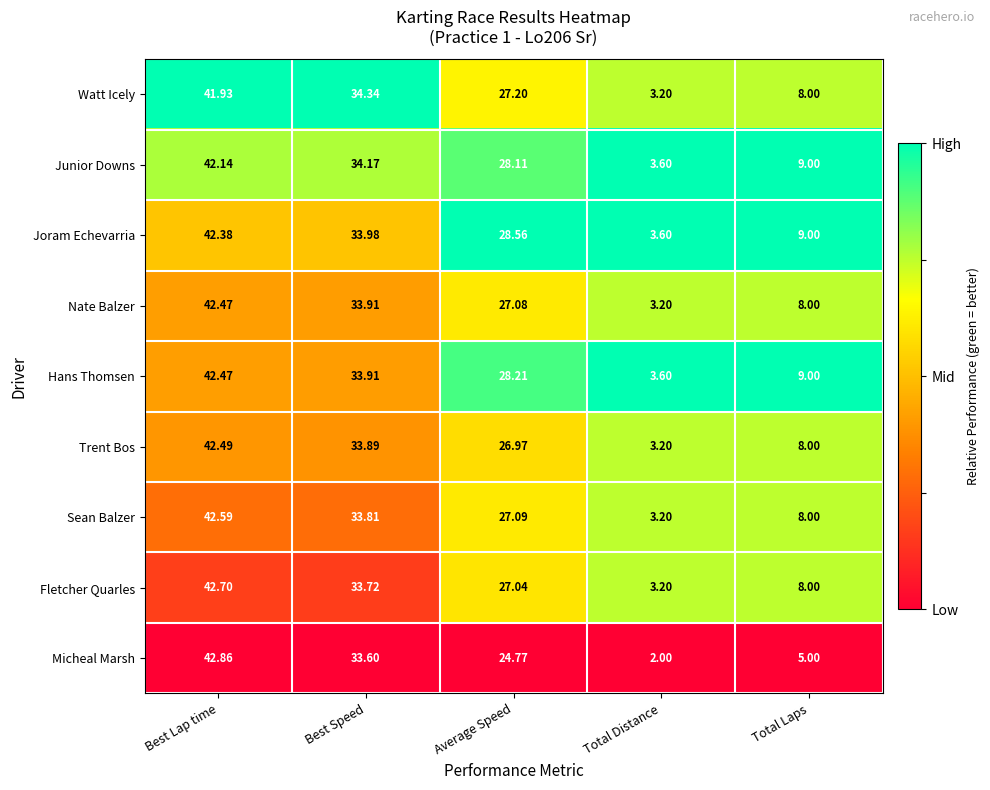

What is the spread (max minus min) of values at Best Speed?

0.7